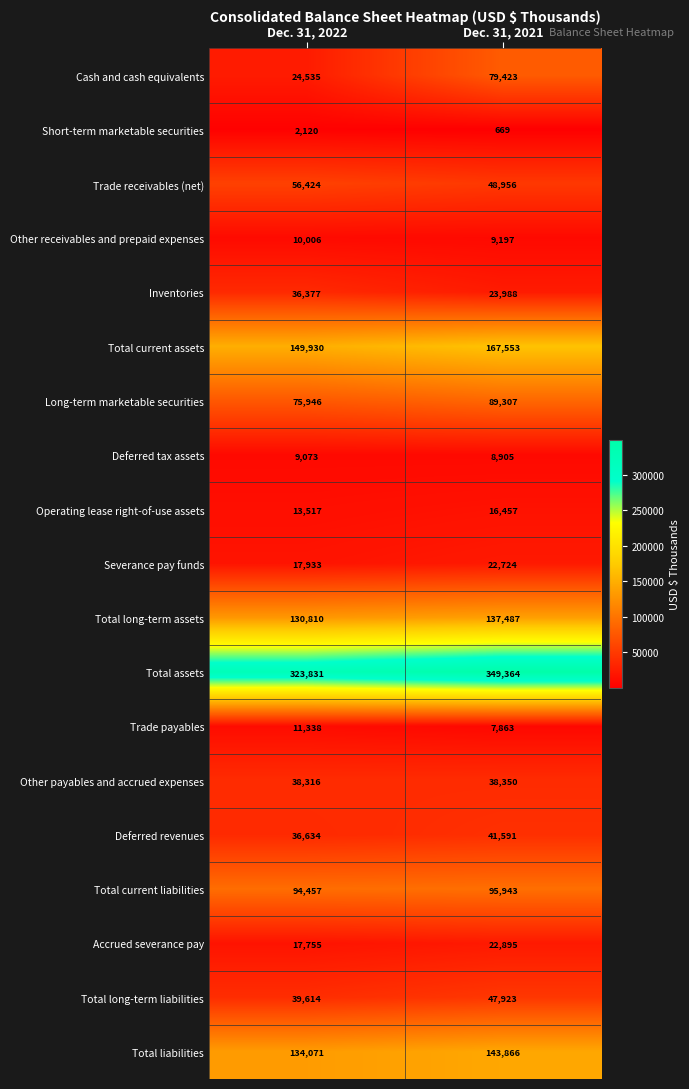

What is the difference between the Total liabilities values at Dec. 31, 2021 and Dec. 31, 2022?

9795